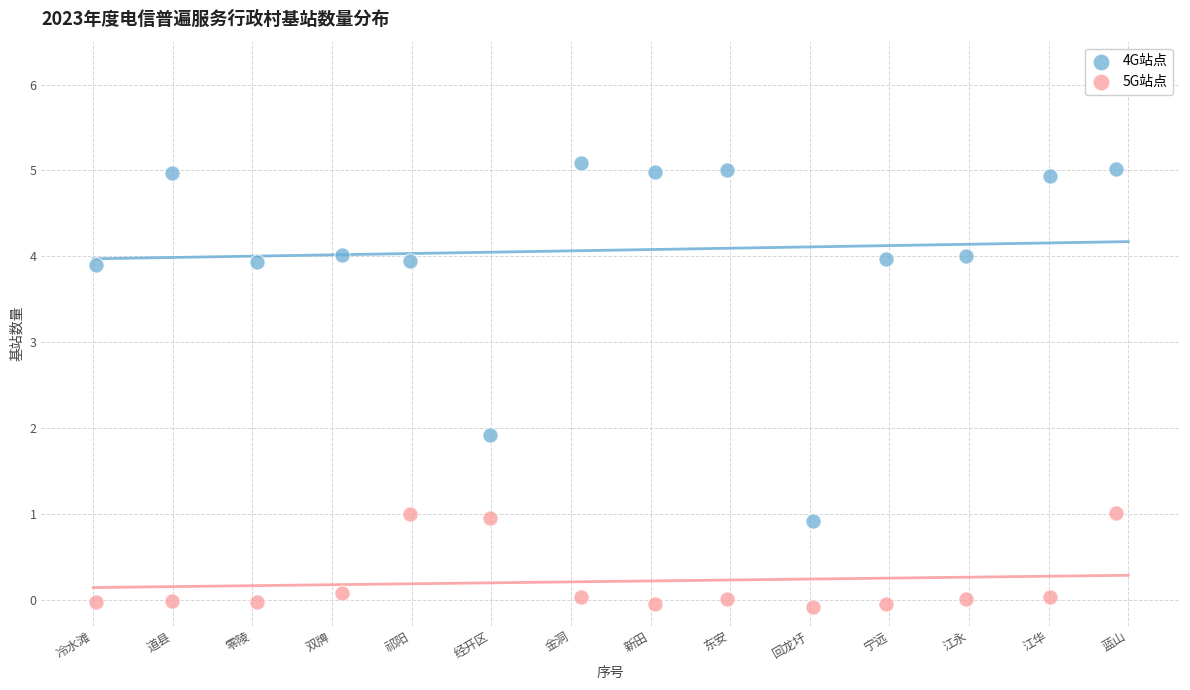

Which series reaches the minimum Y coordinate?

5G站点